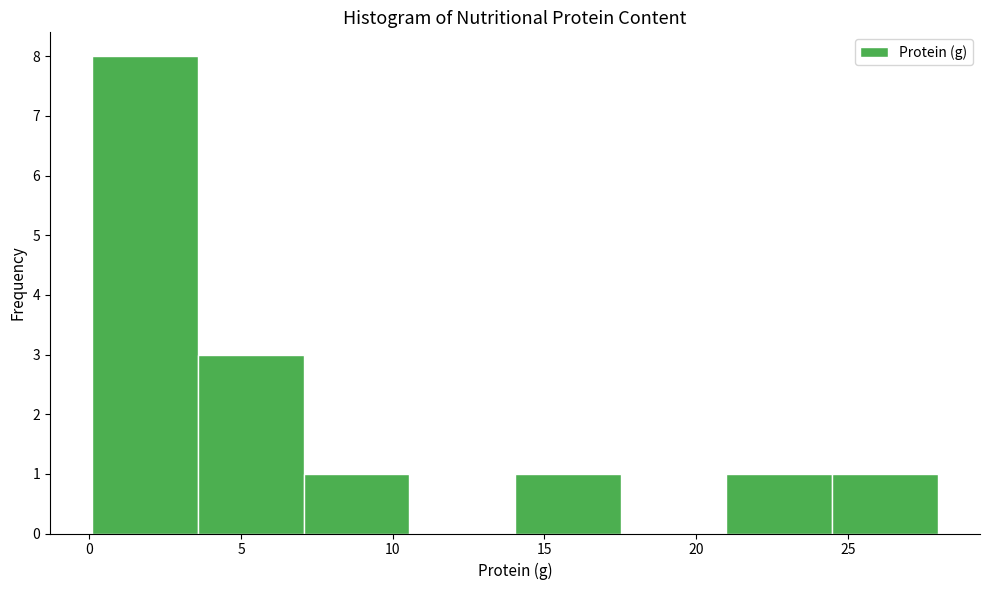

What is the height of the bar covering 3.5 to 7.0 on the x-axis? Neither the bar edges nor the heights are printed on the chart, so give them approximately, as read against the axes.

3